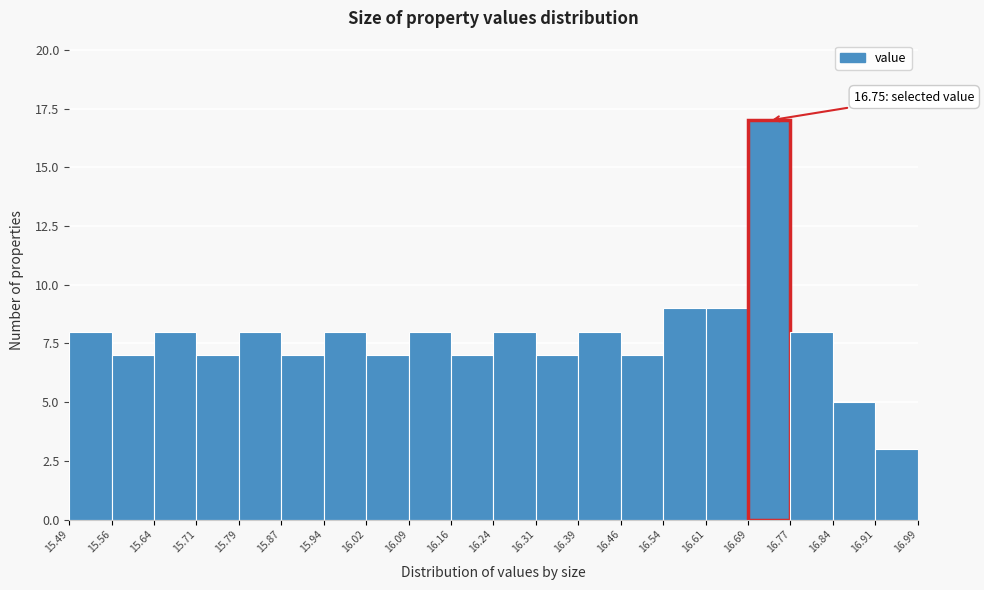

Which range on the x-axis has the tallest bar?

16.69 to 16.77